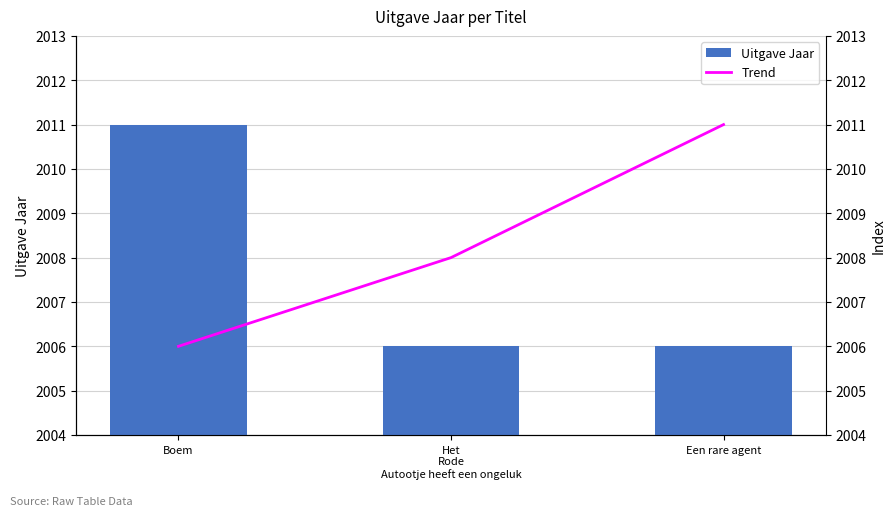

Which label corresponds to the largest value in the chart?

Boem